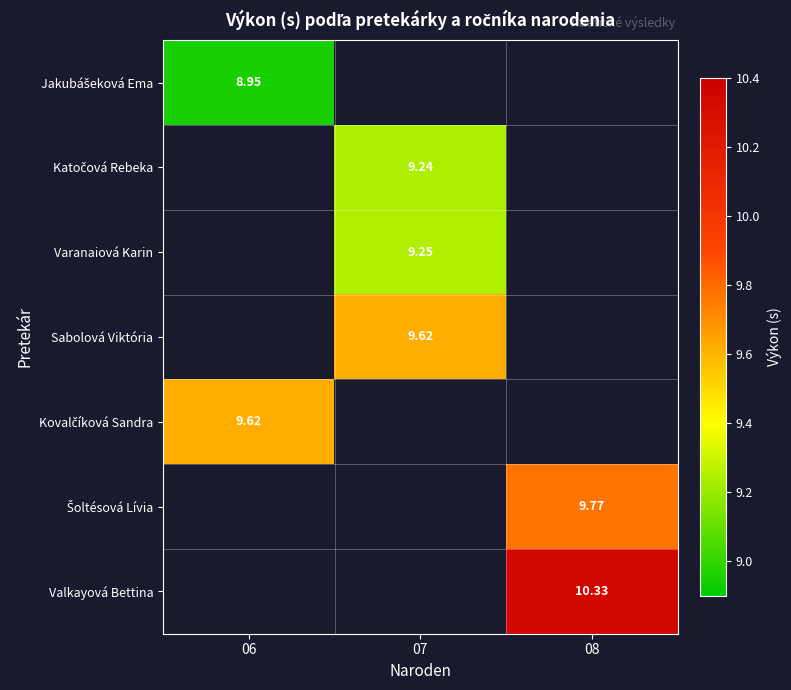

Where does the Varanaiová Karin series first go above 9?

07